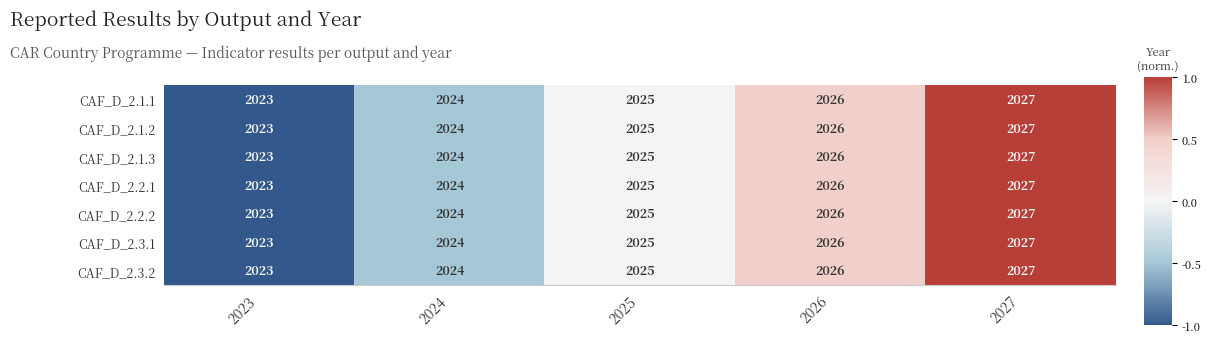

At which category is the sum across all series the highest?

2027